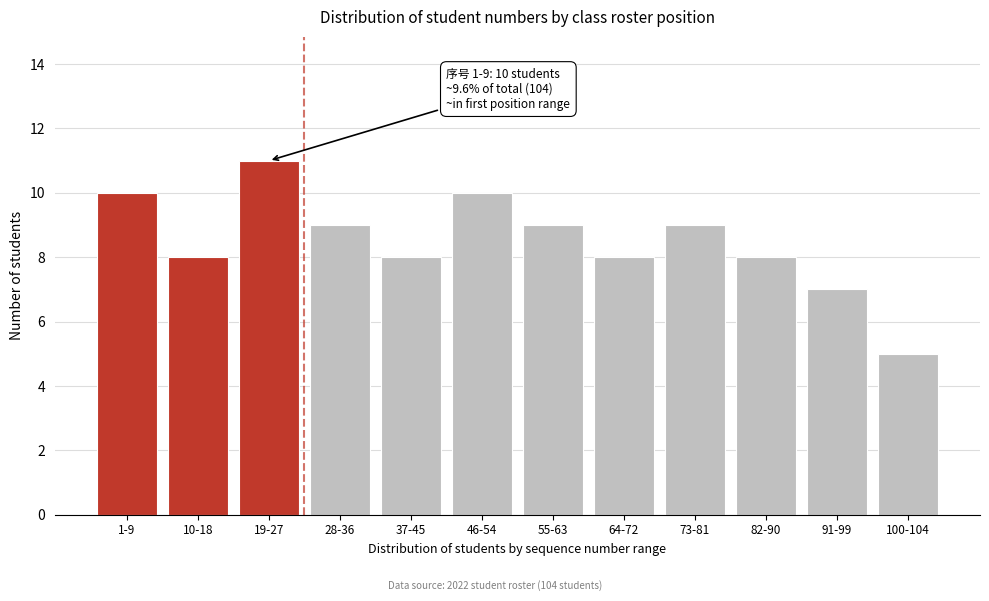

Reading right to left, what are all the values shown in this chart?

100-104=5	91-99=7	82-90=8	73-81=9	64-72=8	55-63=9	46-54=10	37-45=8	28-36=9	19-27=11	10-18=8	1-9=10